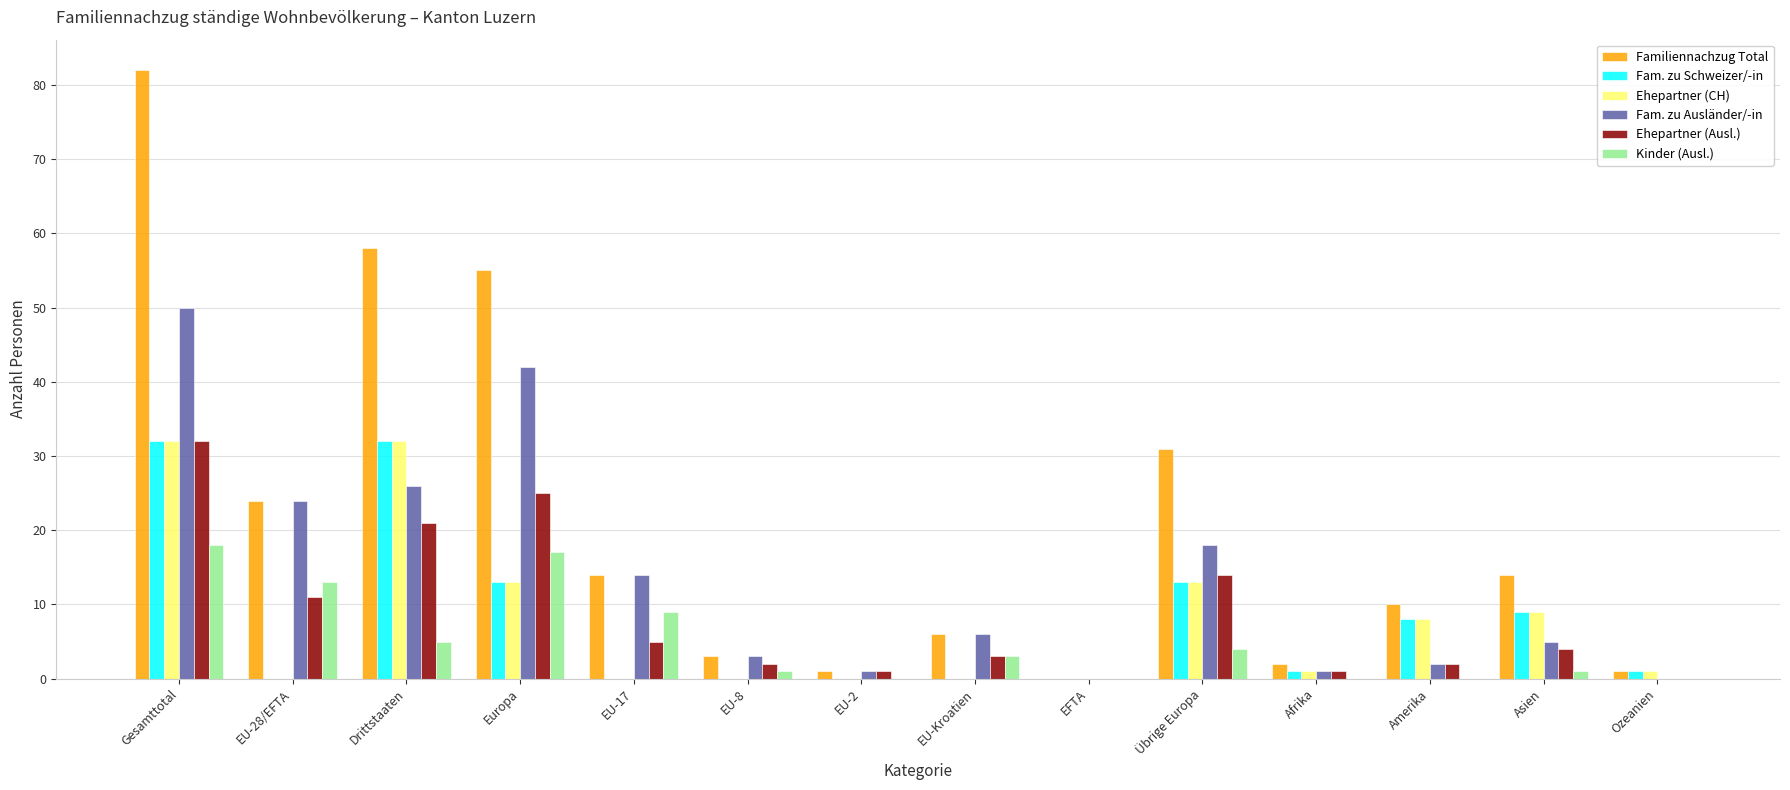

The value of Ehepartner (CH) at Übrige Europa is 6. True or false?

False